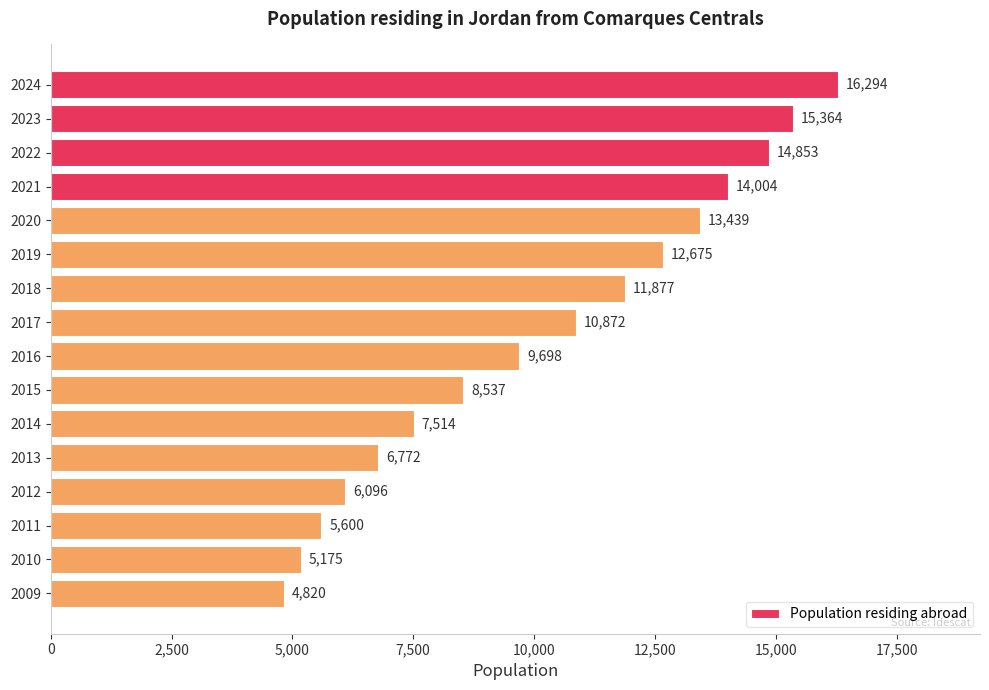

What is the minimum value shown in the chart?

4820